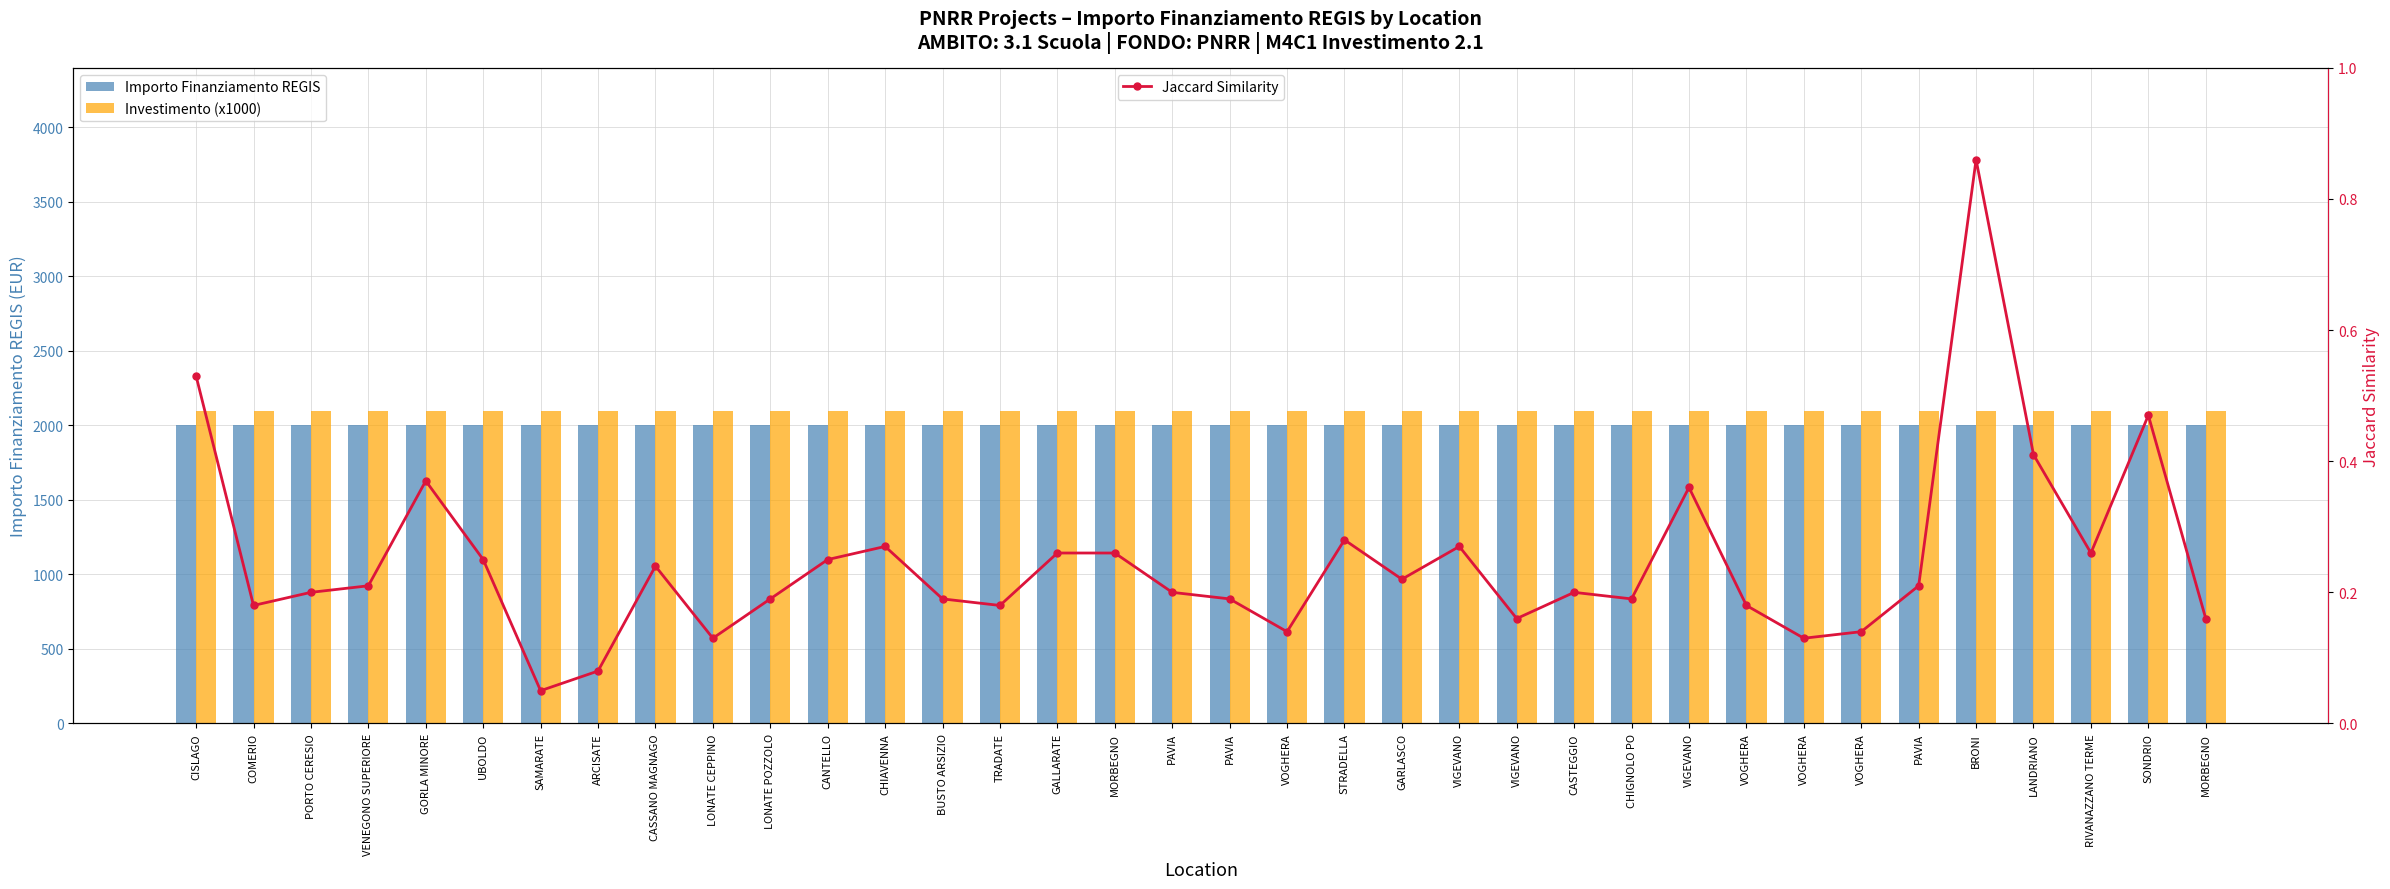

What is the maximum value shown in the chart?

2100.0